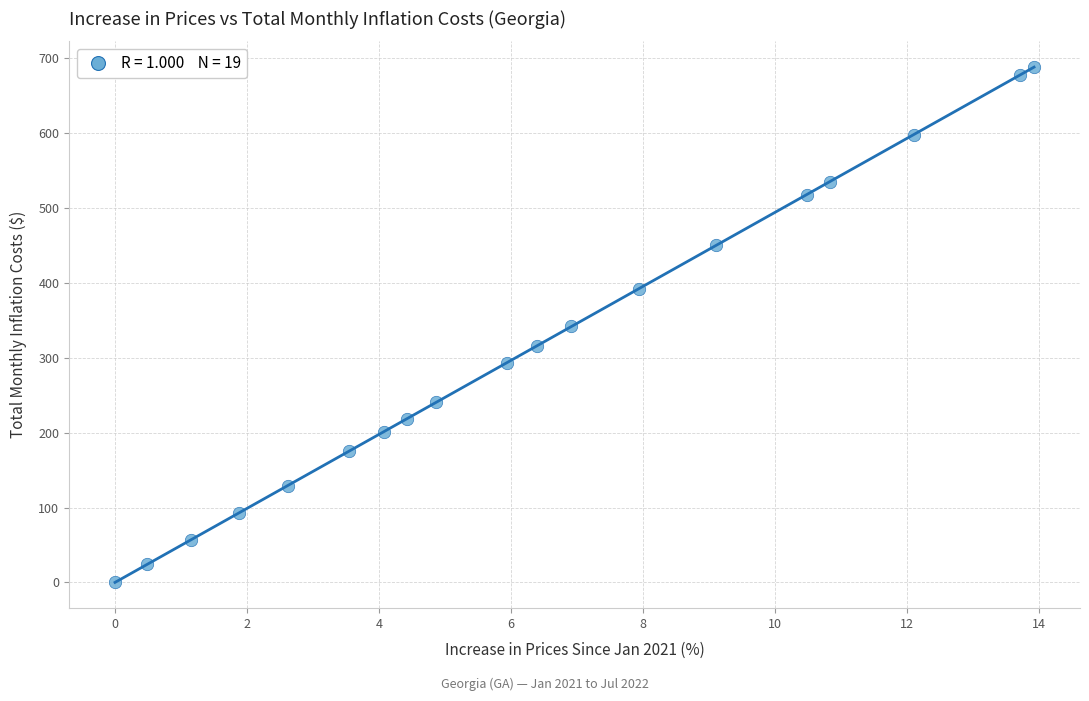

What is the range of X values (max minus min)?

13.9